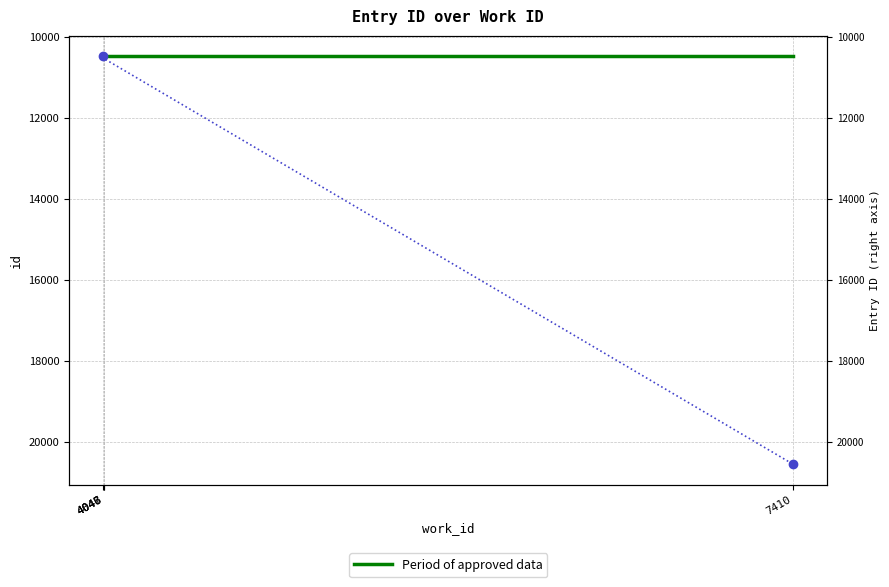

The chart shows a value of 18224 at 4047. True or false?

False